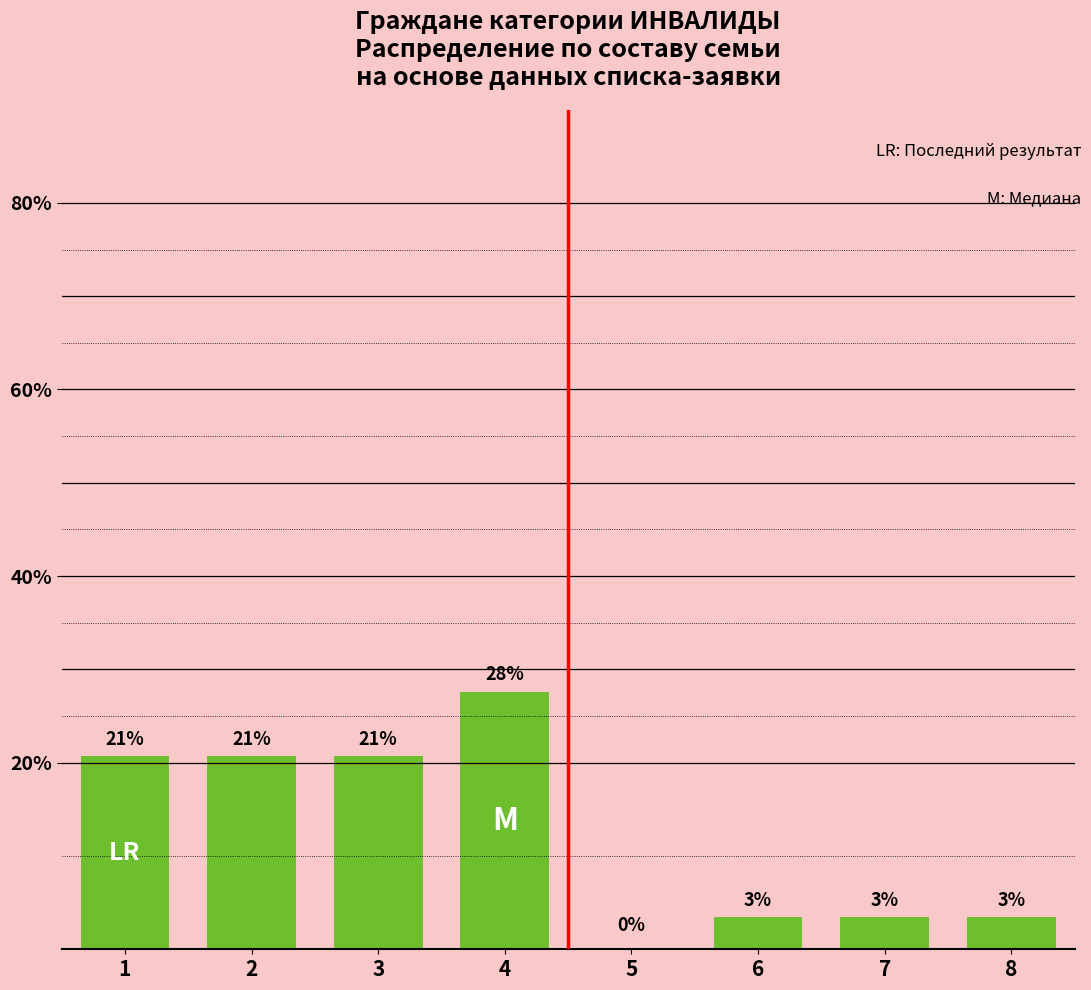

At which category does the chart reach its minimum across all series?

5